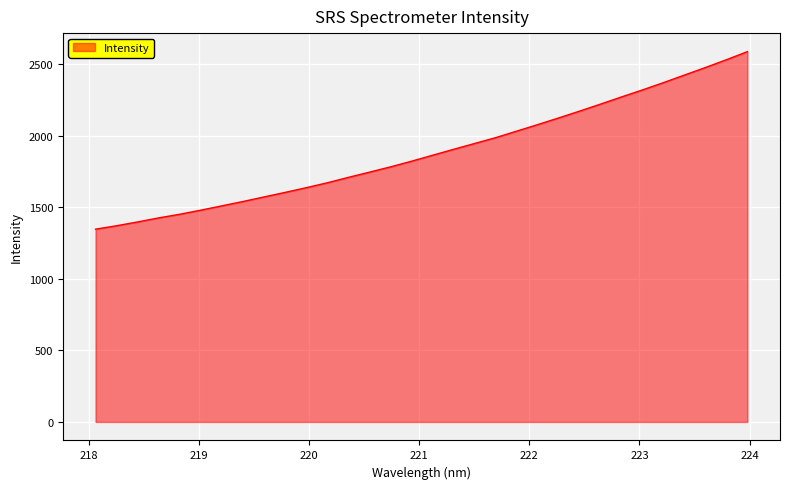

What is the difference between the maximum and minimum values?

1241.6